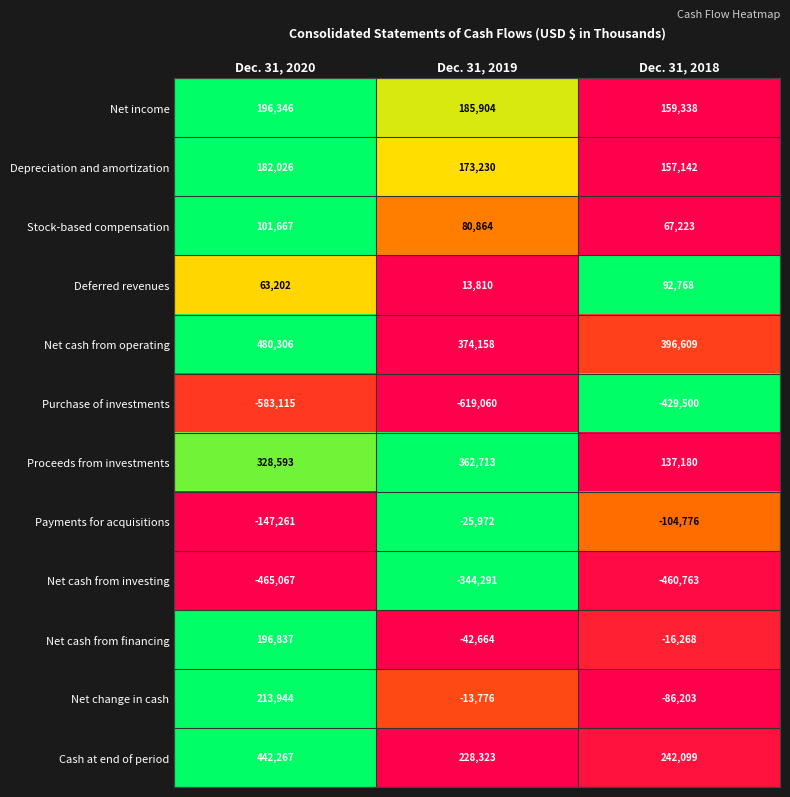

What is the greatest value displayed?

480306